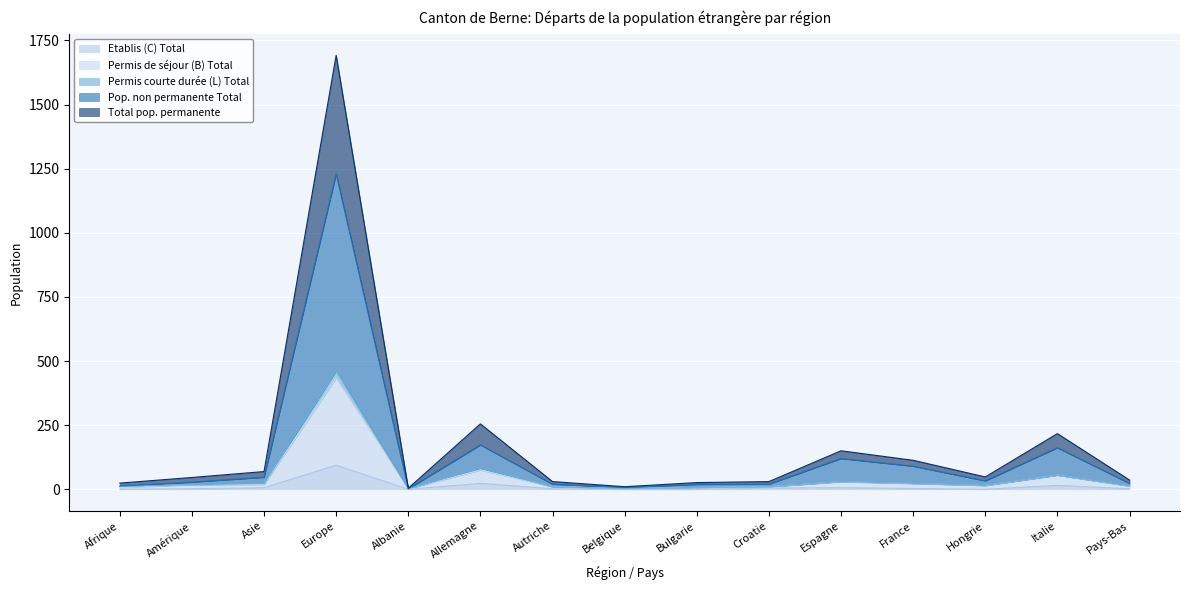

Where is the first local minimum for Pop. non permanente Total?

Albanie